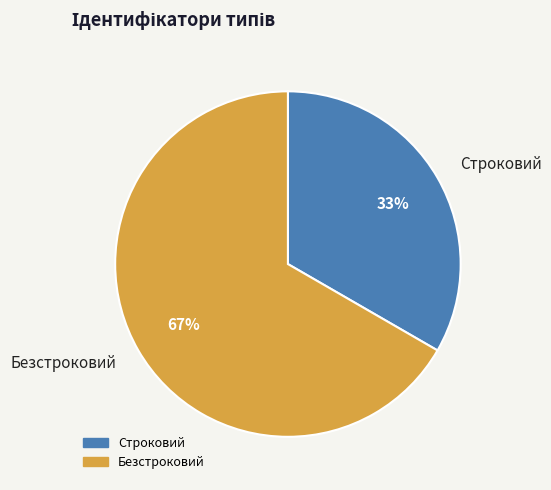

True or false: Строковий accounts for 33% of the total.

True